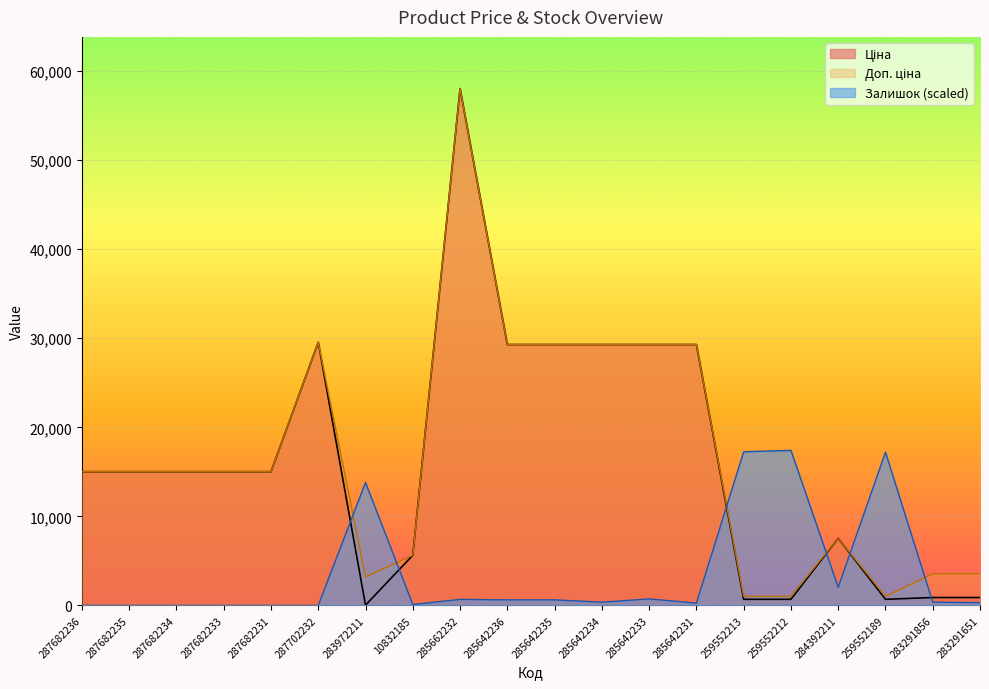

What is the greatest value displayed?

58037.0